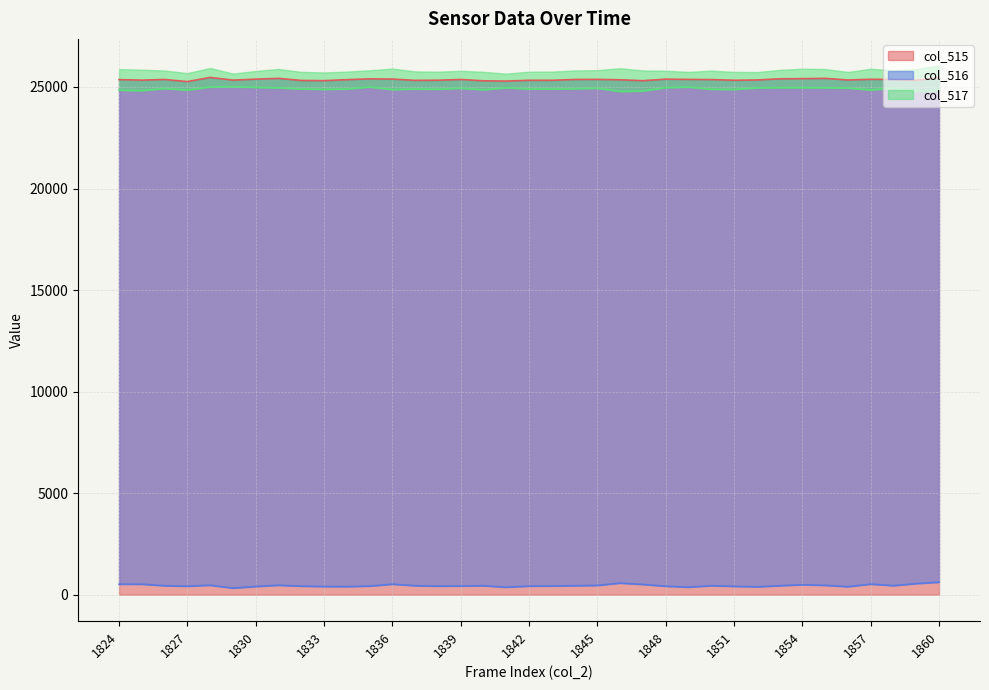

True or false: col_516 has more than 0 interior local peaks.

True